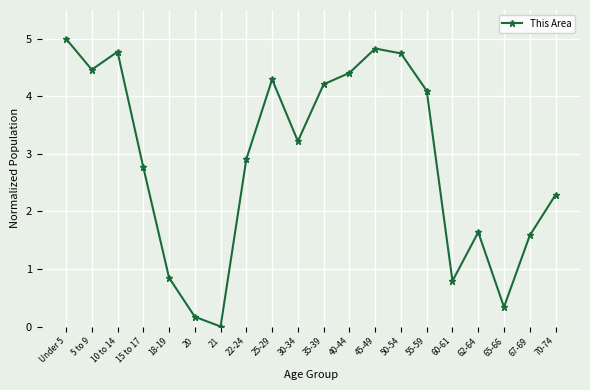

How many data points are less than 3?

10